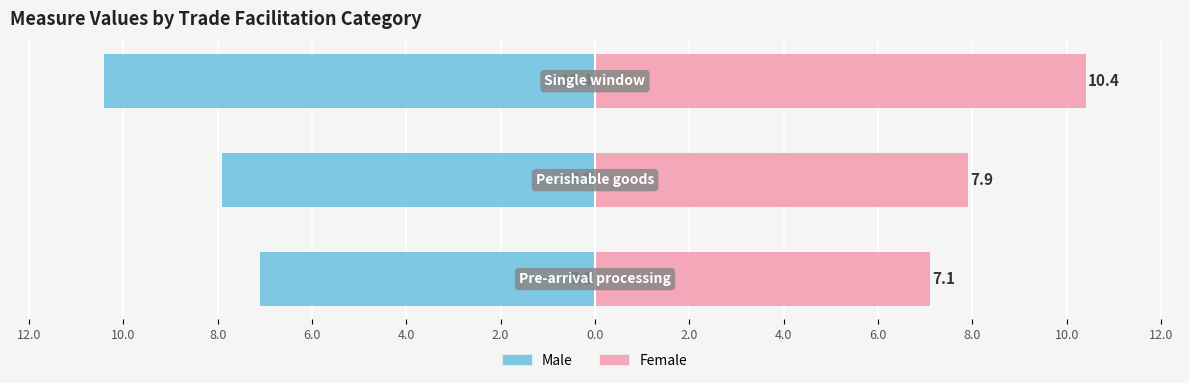

Which series has the largest total across all categories?

Female